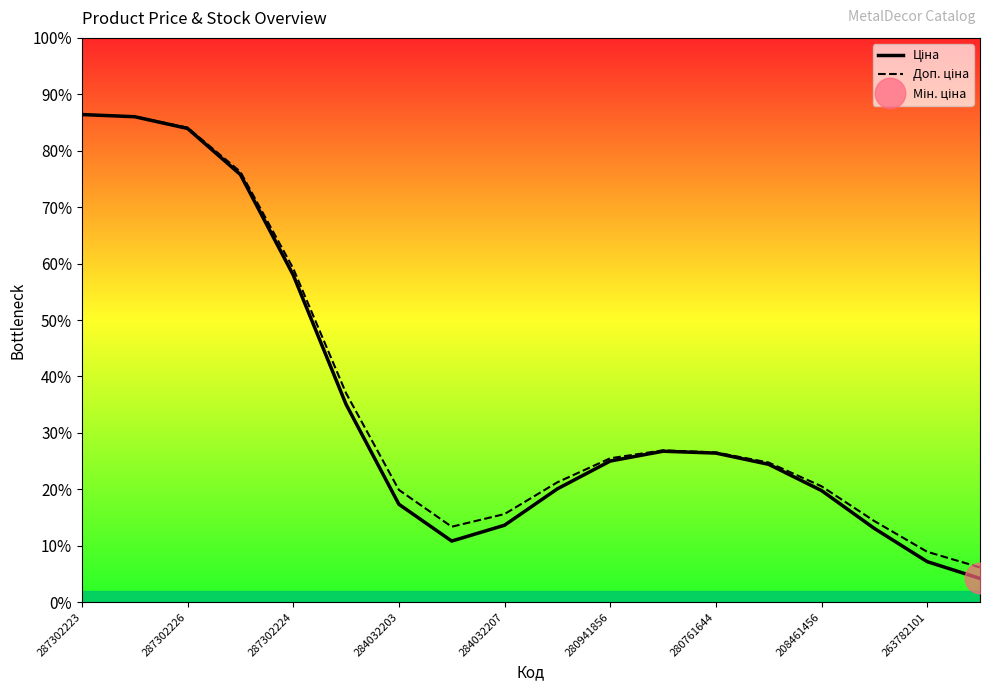

Is this an area chart (filled region under the line)?

No